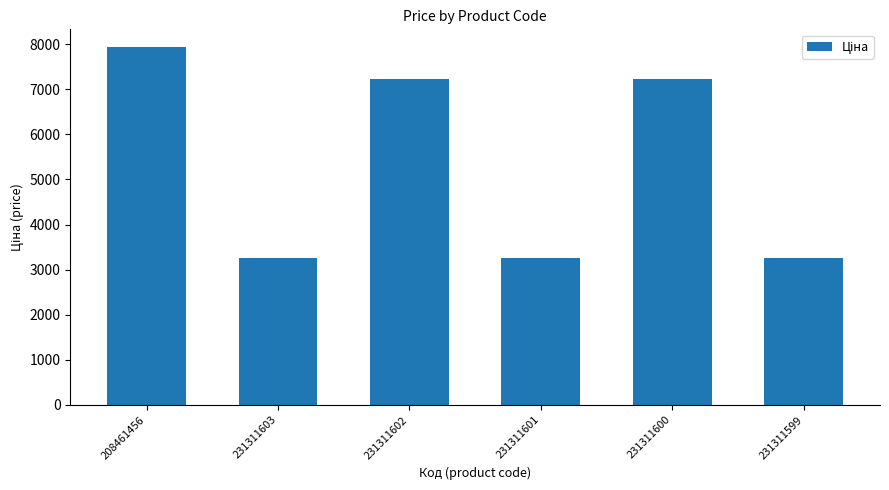

True or false: the data shows 7932.5 at 208461456.

True